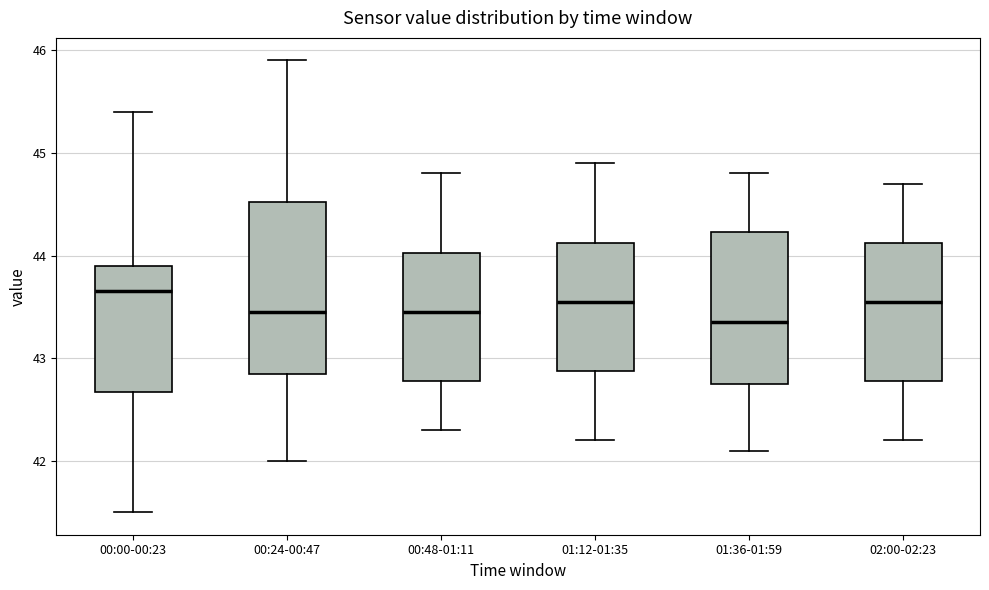

Reading left to right, read every box against the y-axis: the position of its median line, the range the box covers, and the ends of its whiskers. The values are not printed on the chart, so give them approximately, as read against the axis.

00:00-00:23: median 43.7, box 42.7 to 43.9, whiskers 41.5 to 45.4
00:24-00:47: median 43.5, box 42.9 to 44.5, whiskers 42.0 to 45.9
00:48-01:11: median 43.5, box 42.8 to 44.0, whiskers 42.3 to 44.8
01:12-01:35: median 43.6, box 42.9 to 44.1, whiskers 42.2 to 44.9
01:36-01:59: median 43.4, box 42.8 to 44.2, whiskers 42.1 to 44.8
02:00-02:23: median 43.6, box 42.8 to 44.1, whiskers 42.2 to 44.7